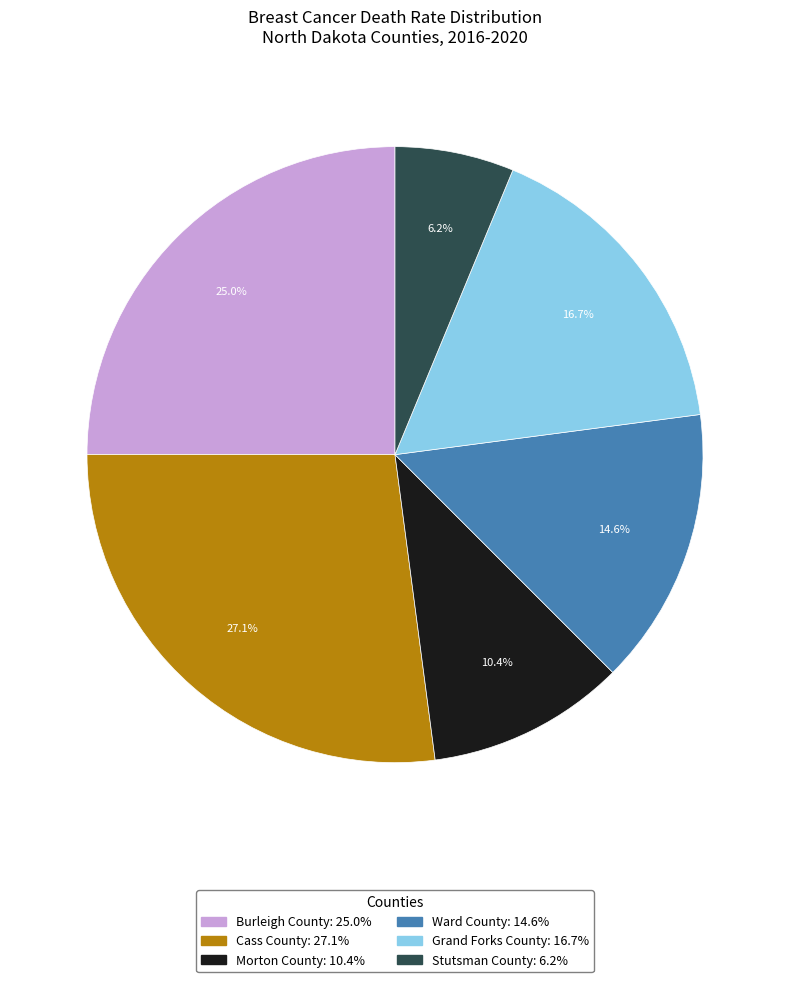

Is it true that Ward County is 15% of the pie?

True